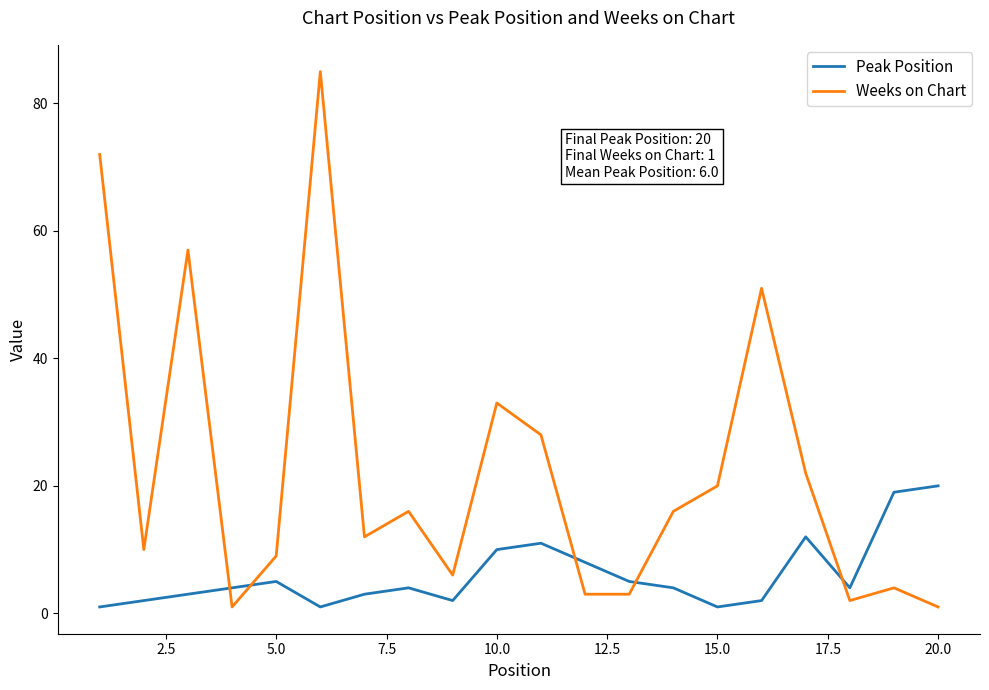

What is the average value of the Weeks on Chart series?

23